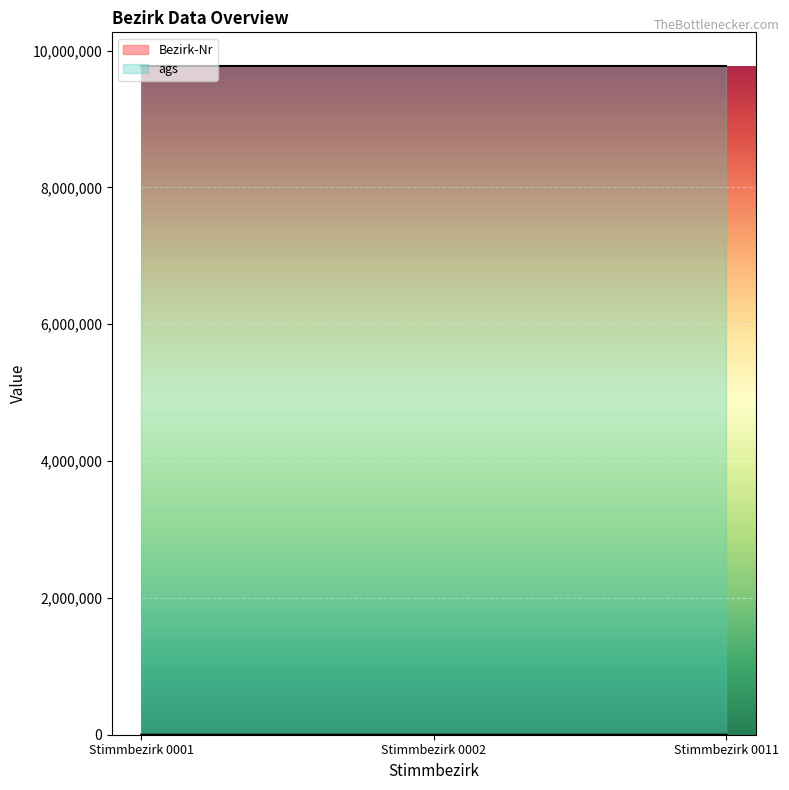

What is the change in value from Stimmbezirk 0002 to Stimmbezirk 0011?

+9